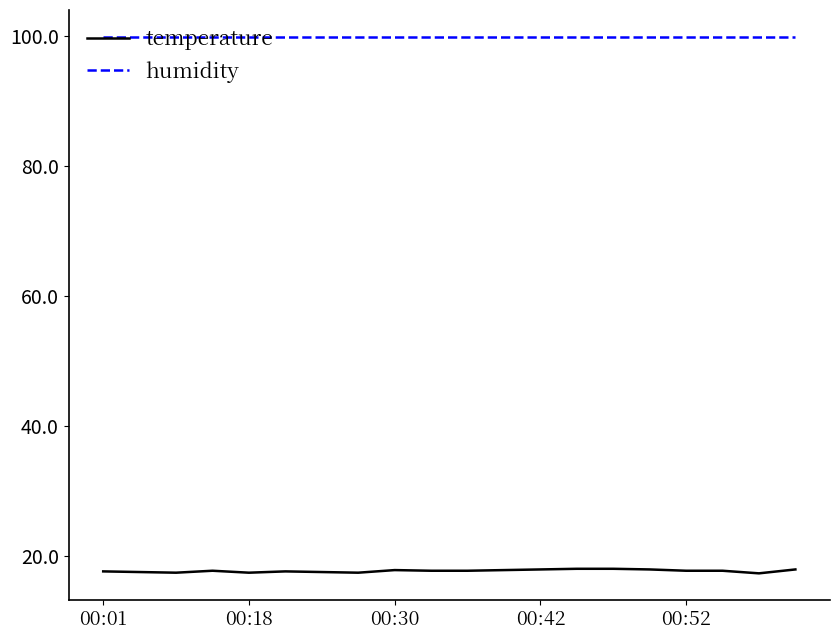

Which series has the largest range (max minus min)?

temperature